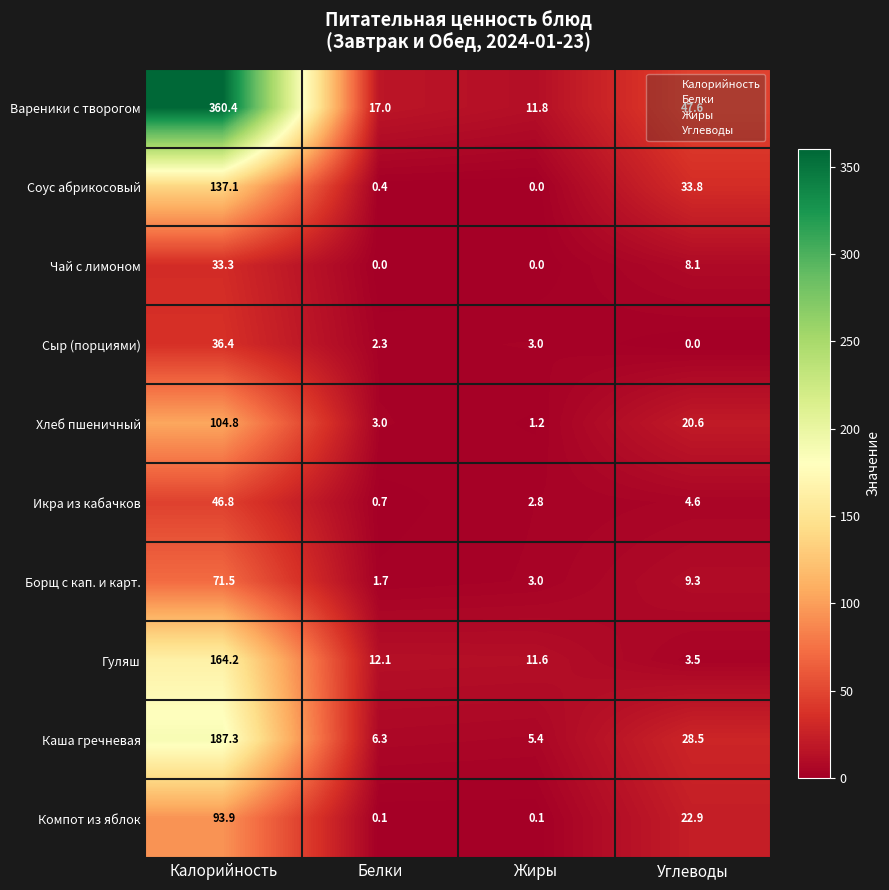

What is the maximum value shown in the chart?

360.4